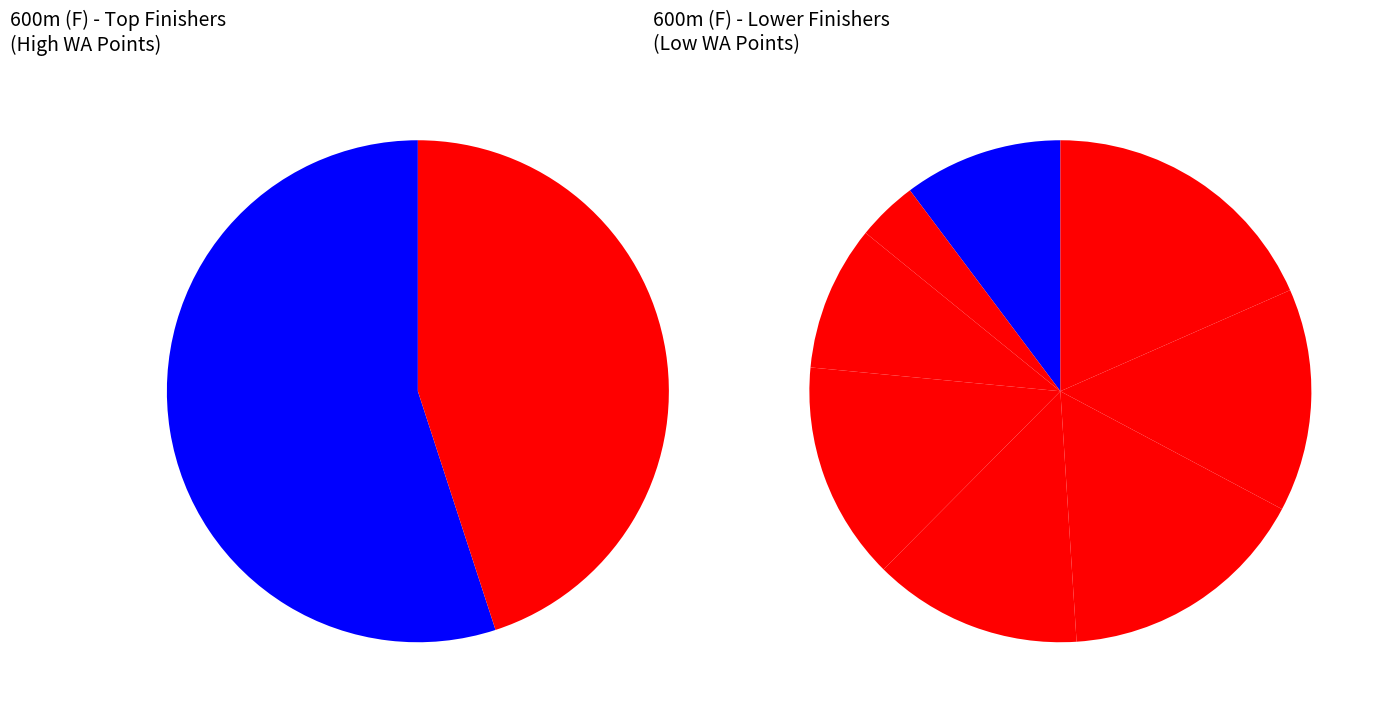

Is there a majority slice in this chart?

No